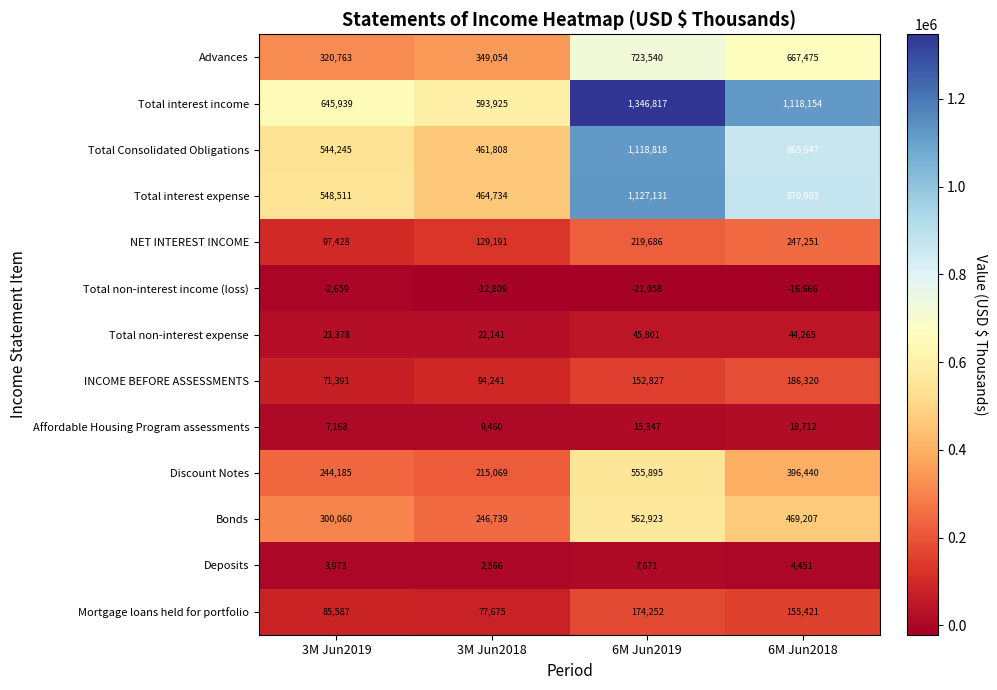

True or false: Total interest expense has a value of 216613 at 3M Jun2019.

False